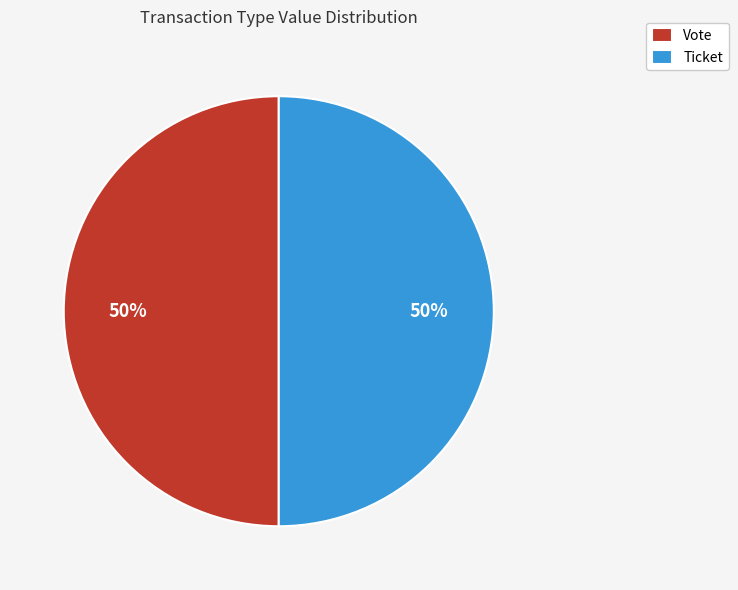

To the nearest percent, what is the combined percentage of Ticket and Vote?

100%